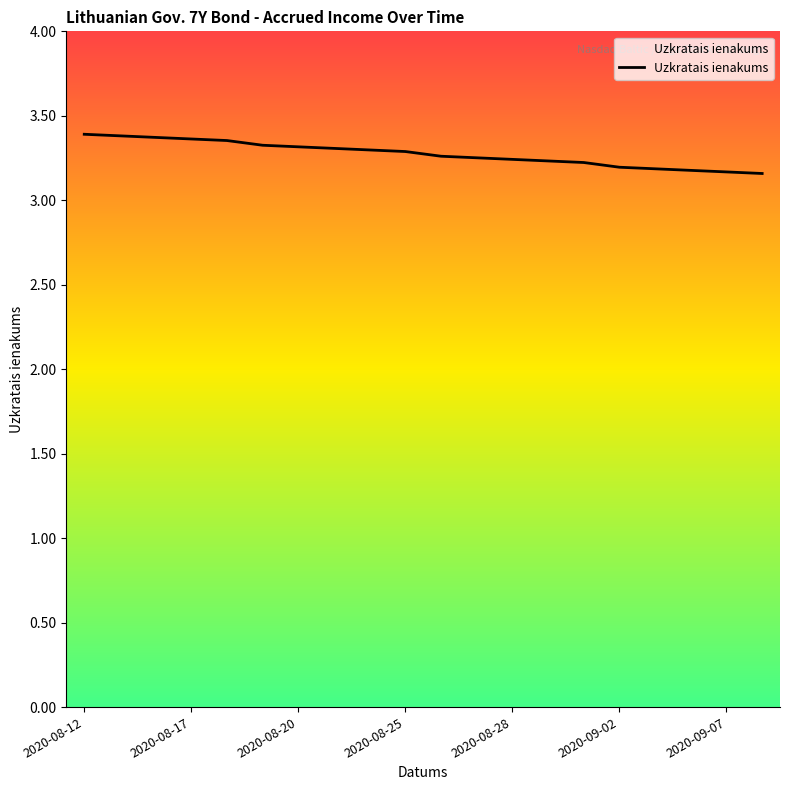

How many lines are shown in the chart?

1